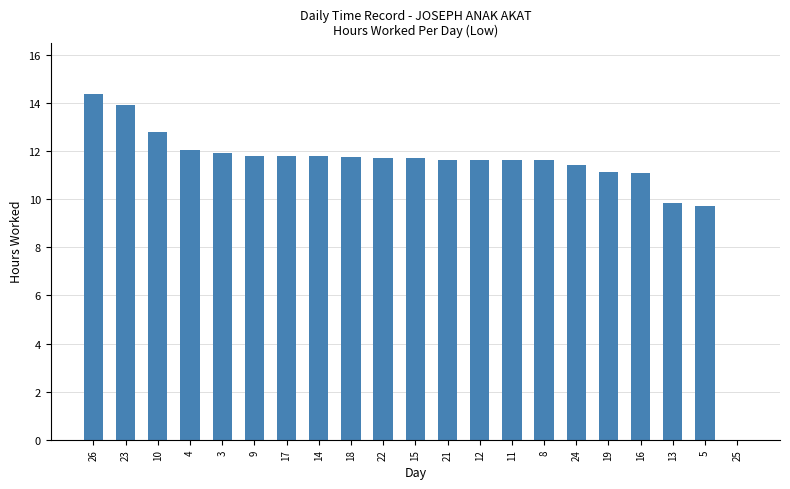

Which label corresponds to the largest value in the chart?

26